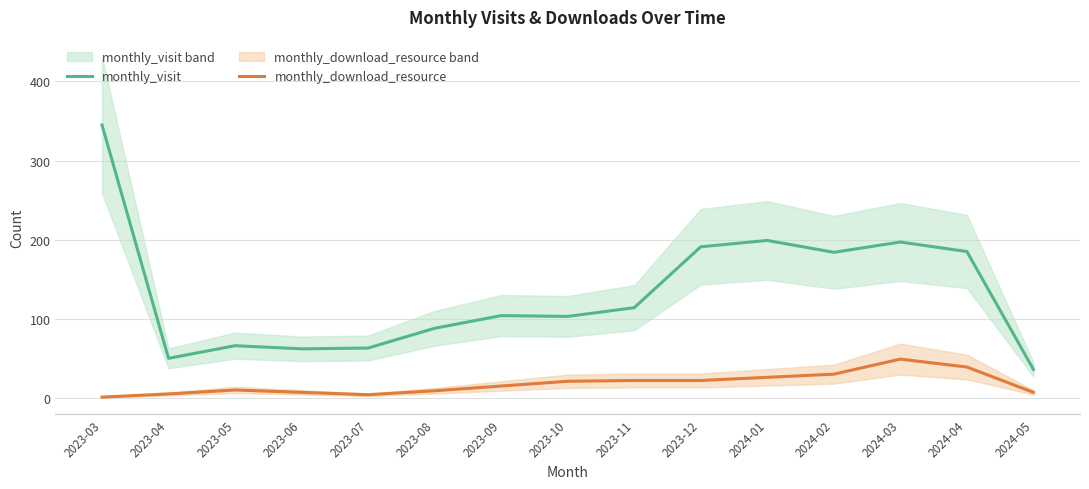

What is the sum of the monthly_download_resource values at 2023-12 and 2024-05?

29